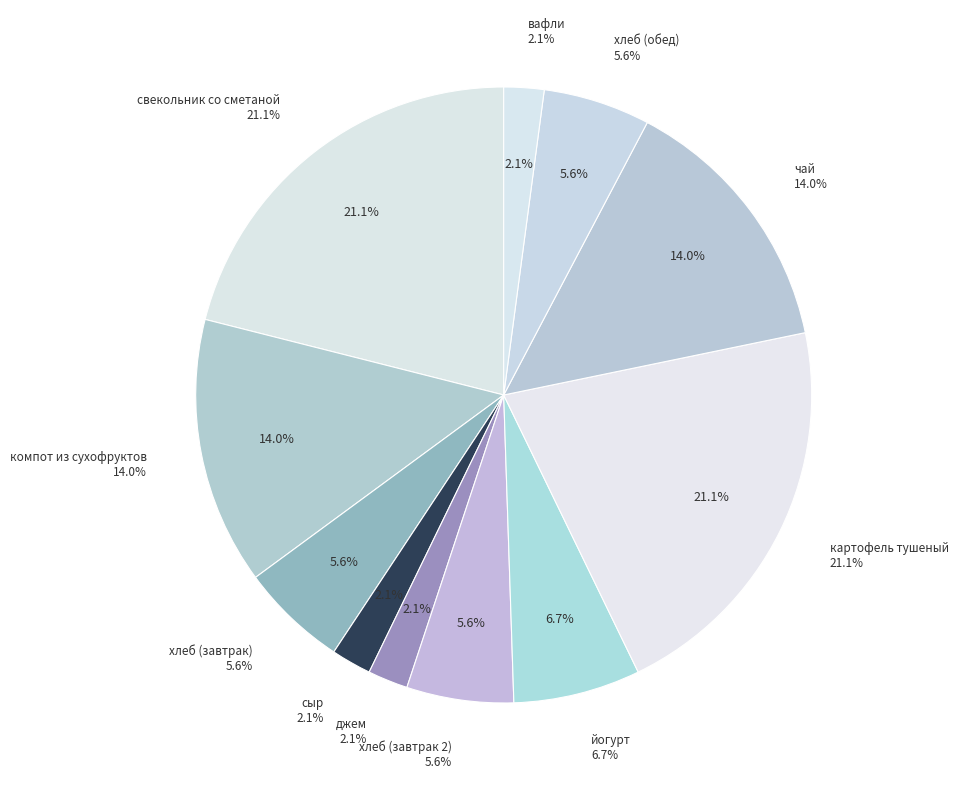

Is свекольник со сметаной the majority of the pie?

No